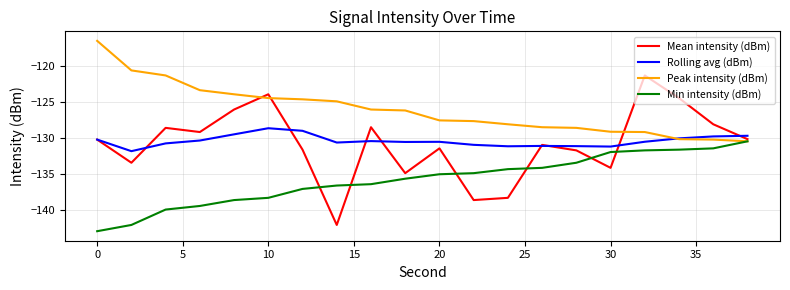

Which series has the widest spread of values?

Mean intensity (dBm)